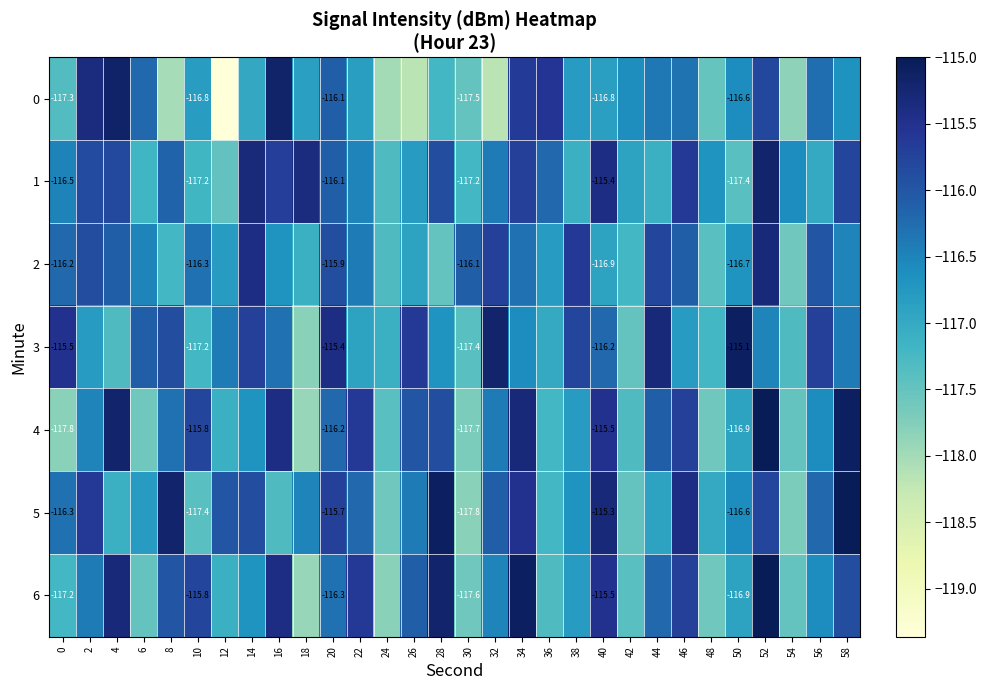

Rank the categories by 4 value from highest to lowest.

52, 58, 4, 34, 16, 40, 22, 46, 10, 28, 26, 44, 20, 8, 32, 2, 56, 14, 38, 50, 12, 36, 42, 24, 54, 6, 48, 30, 0, 18